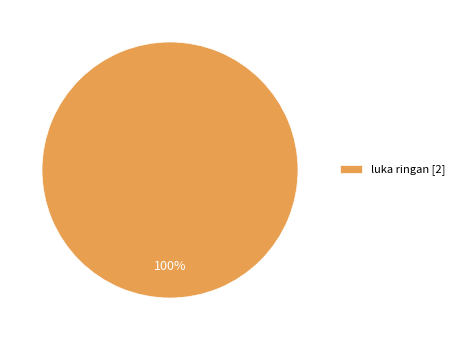

Which category accounts for the majority?

luka ringan [2]